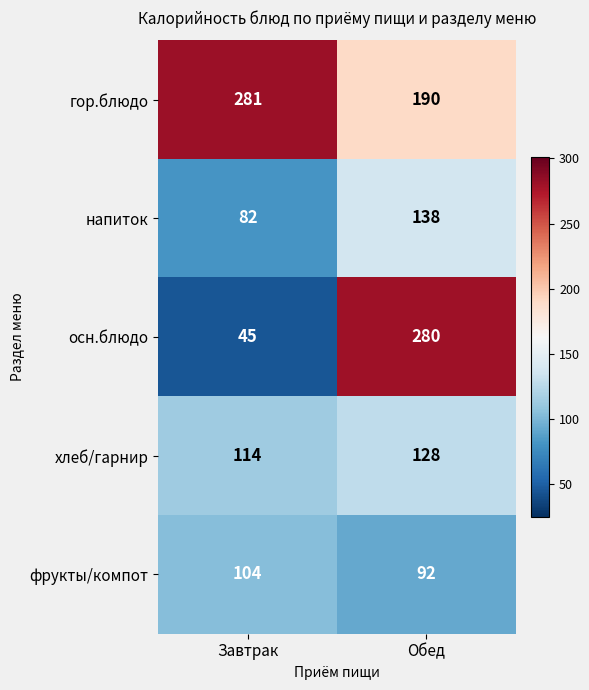

What is the spread (max minus min) of values at Завтрак?

236